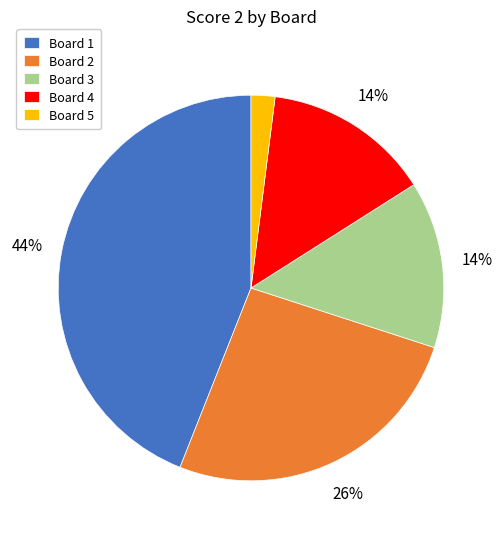

Approximately how many times larger is the value at Board 4 compared to Board 3?

1.0